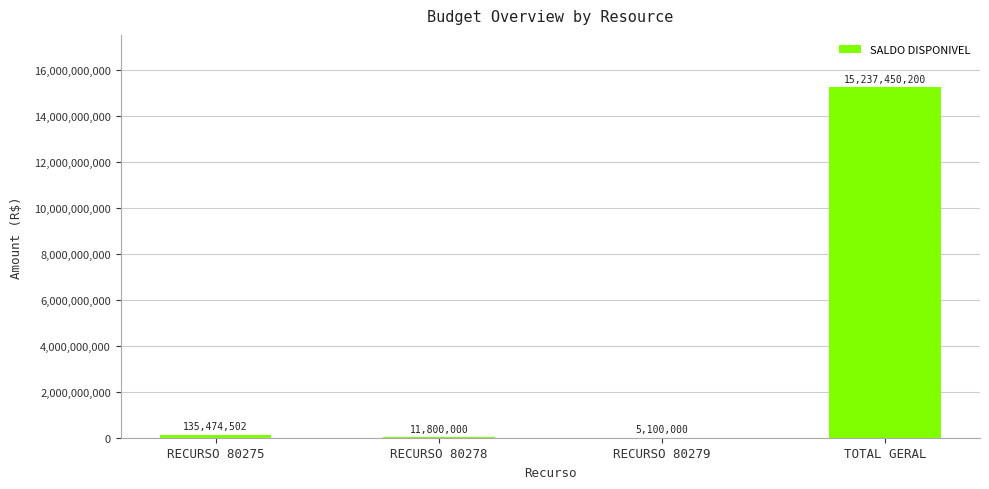

Which category has the highest value across all series?

TOTAL GERAL